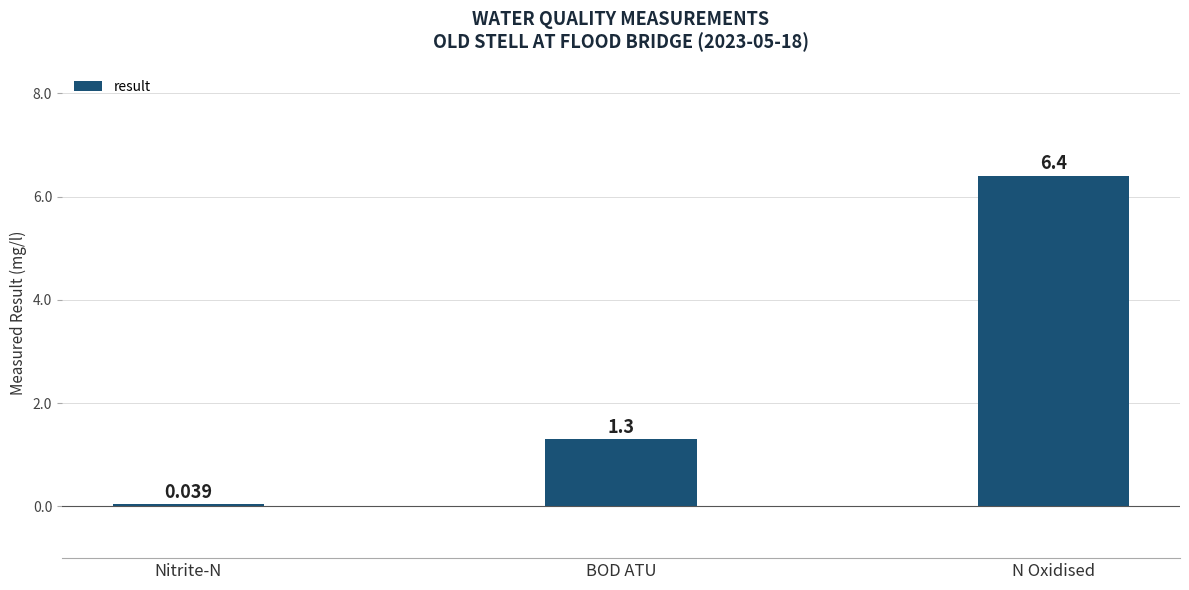

List the labels in order of value, smallest first.

Nitrite-N, BOD ATU, N Oxidised